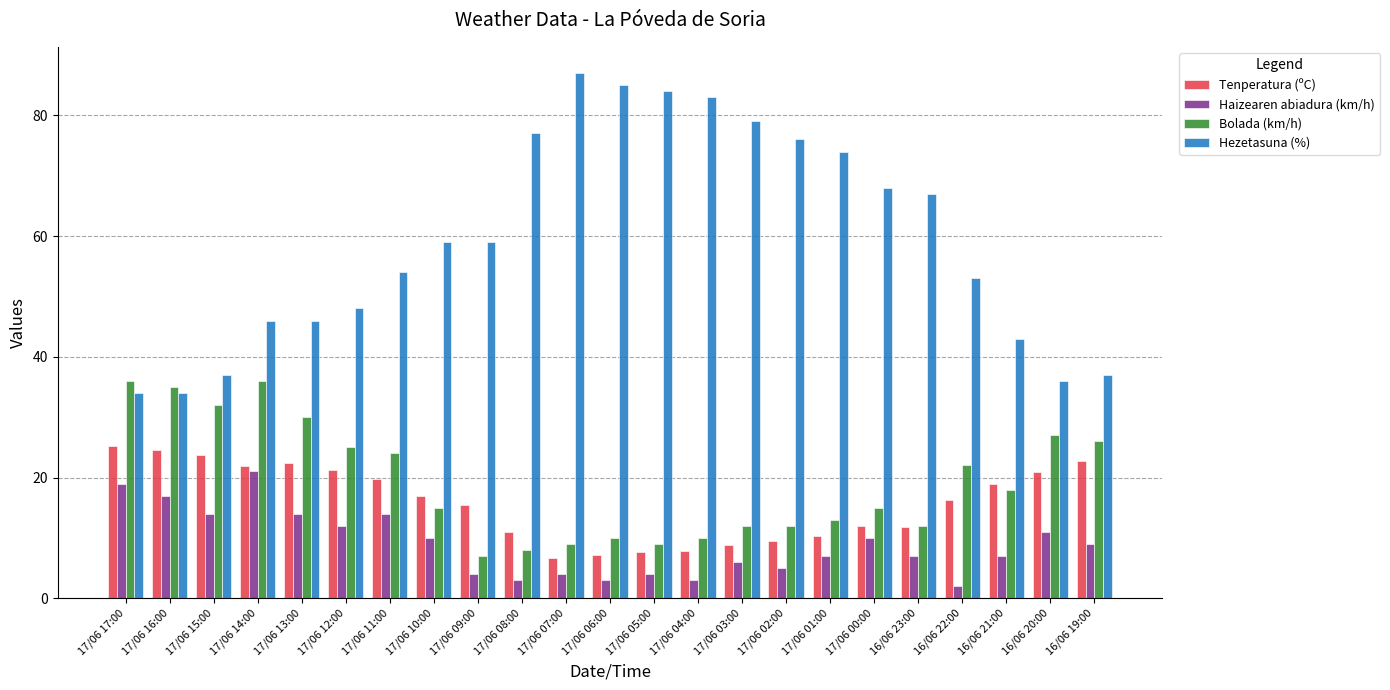

What is the label of the 18th bar from the right?

17/06 12:00